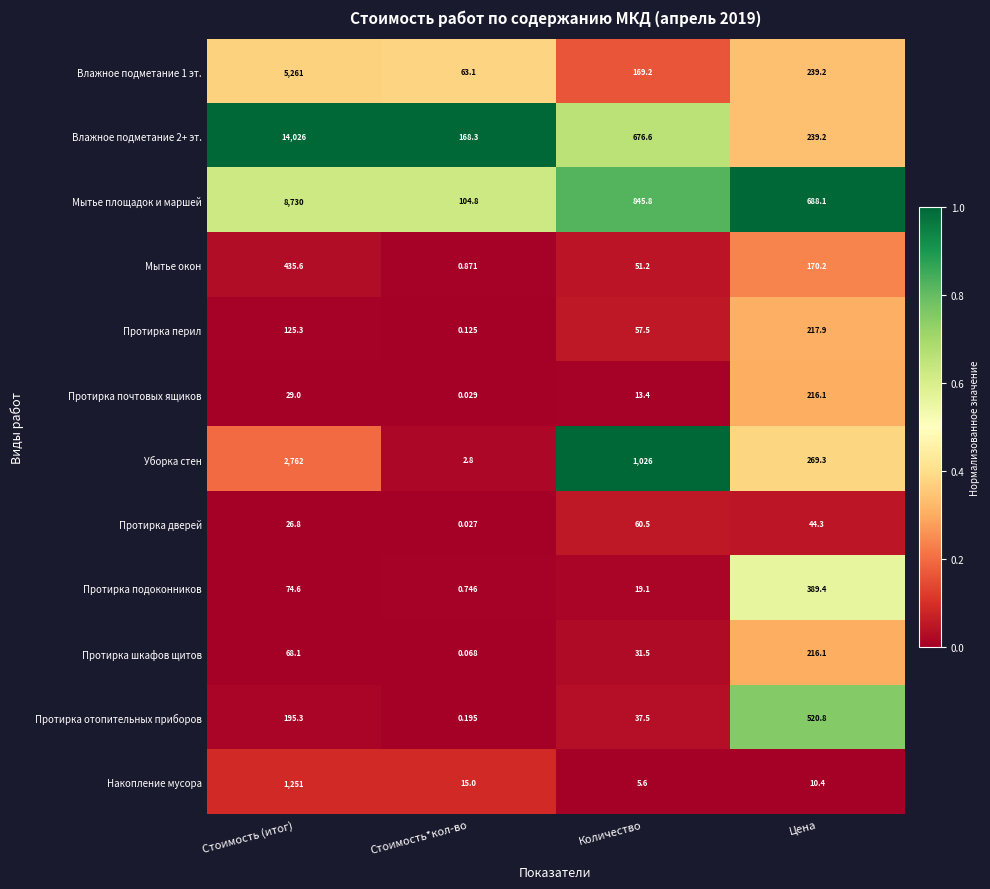

What is the spread (max minus min) of values at Количество?

1020.4